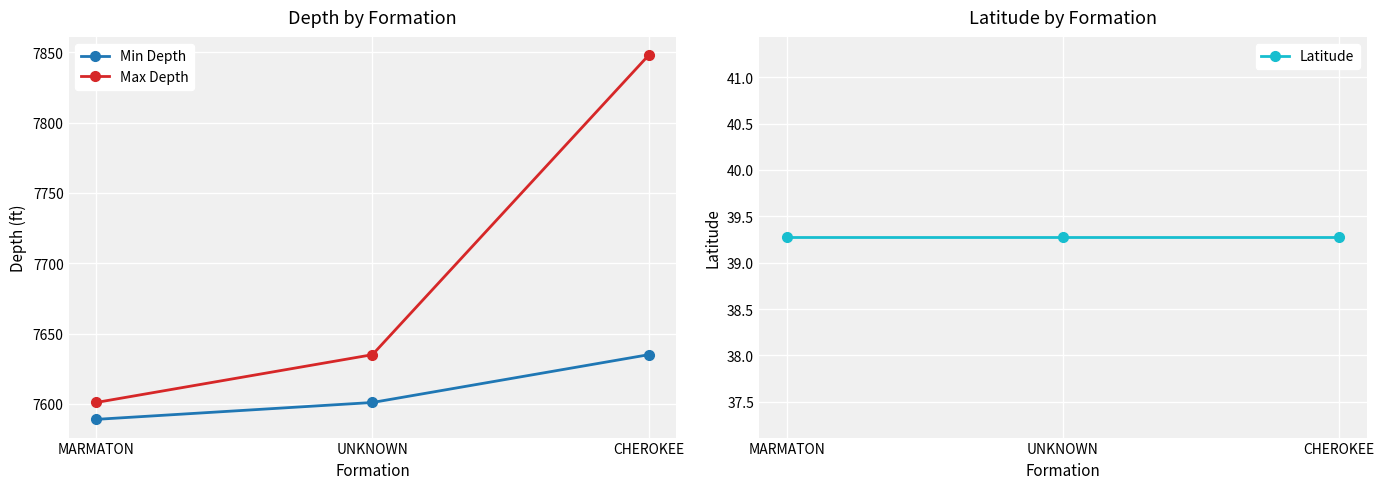

How many series are shown in this chart?

3